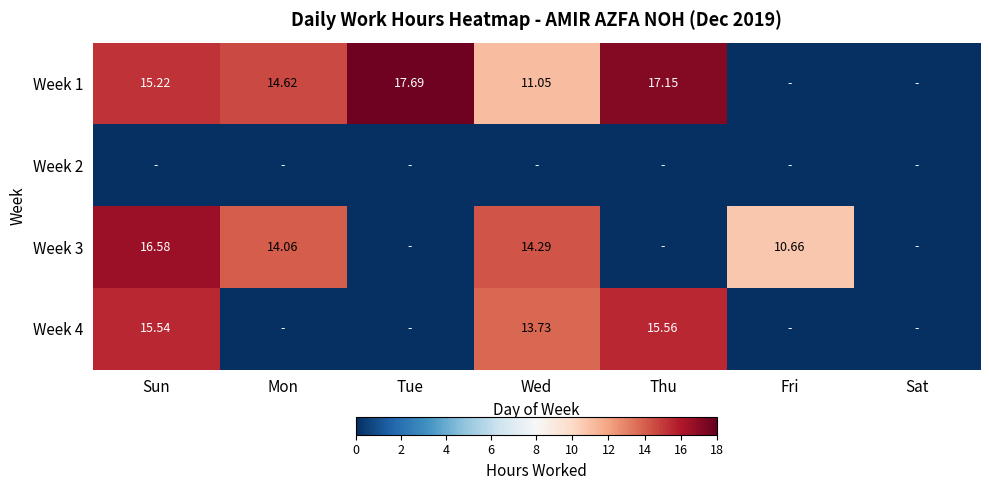

List the labels in order of Week 2 value, smallest first.

Sun, Mon, Tue, Wed, Thu, Fri, Sat